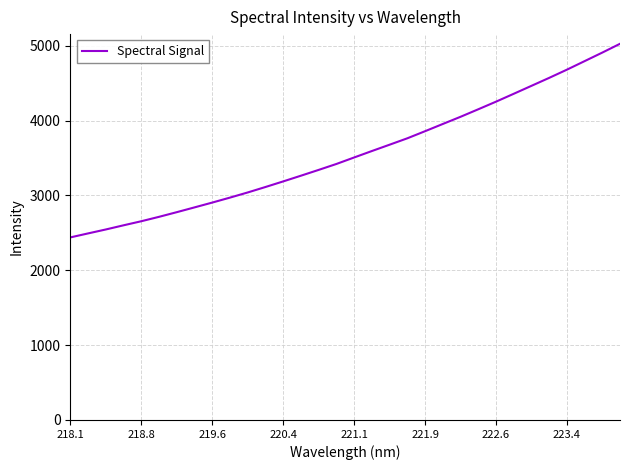

What is the maximum value shown in the chart?

5025.4